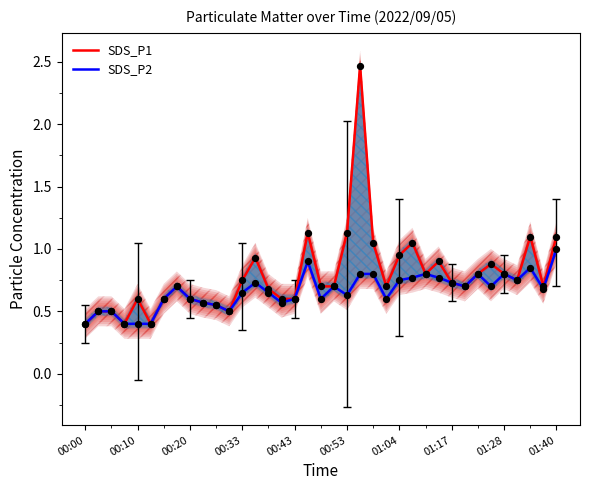

What are all the series names shown in the legend?

SDS_P1, SDS_P2